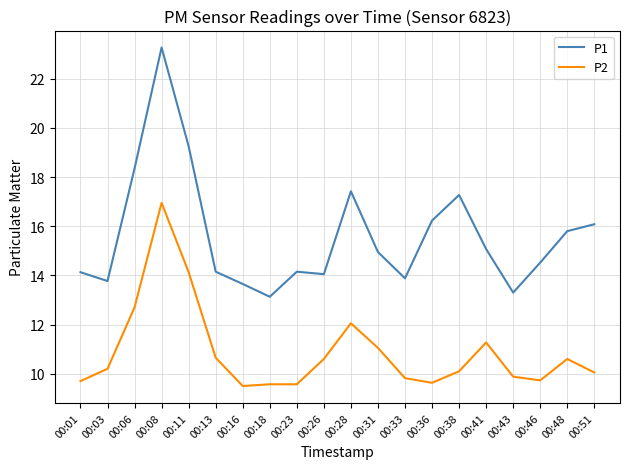

Is it true that P1 equals 13.7 at 00:16?

True